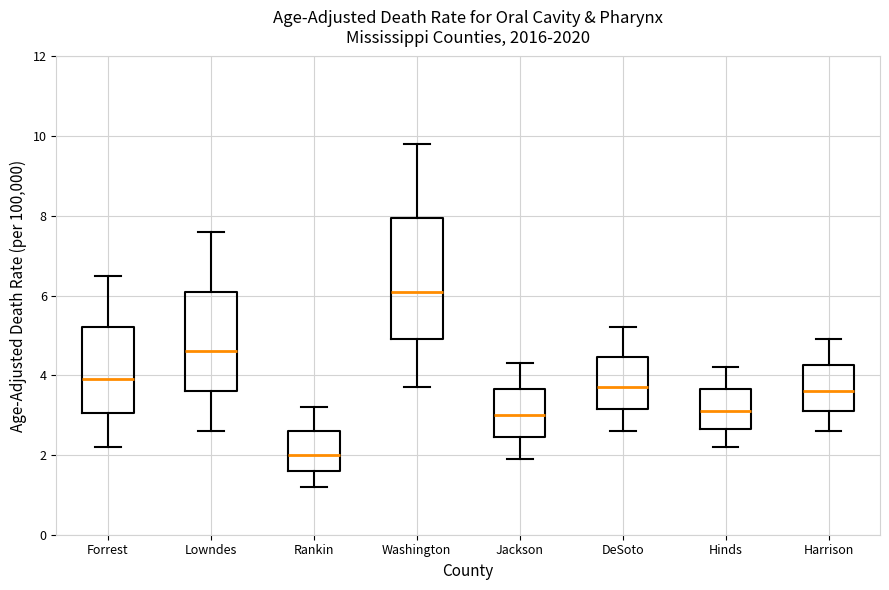

Comparing the boxes themselves (not the whiskers), which one is the tallest?

Washington